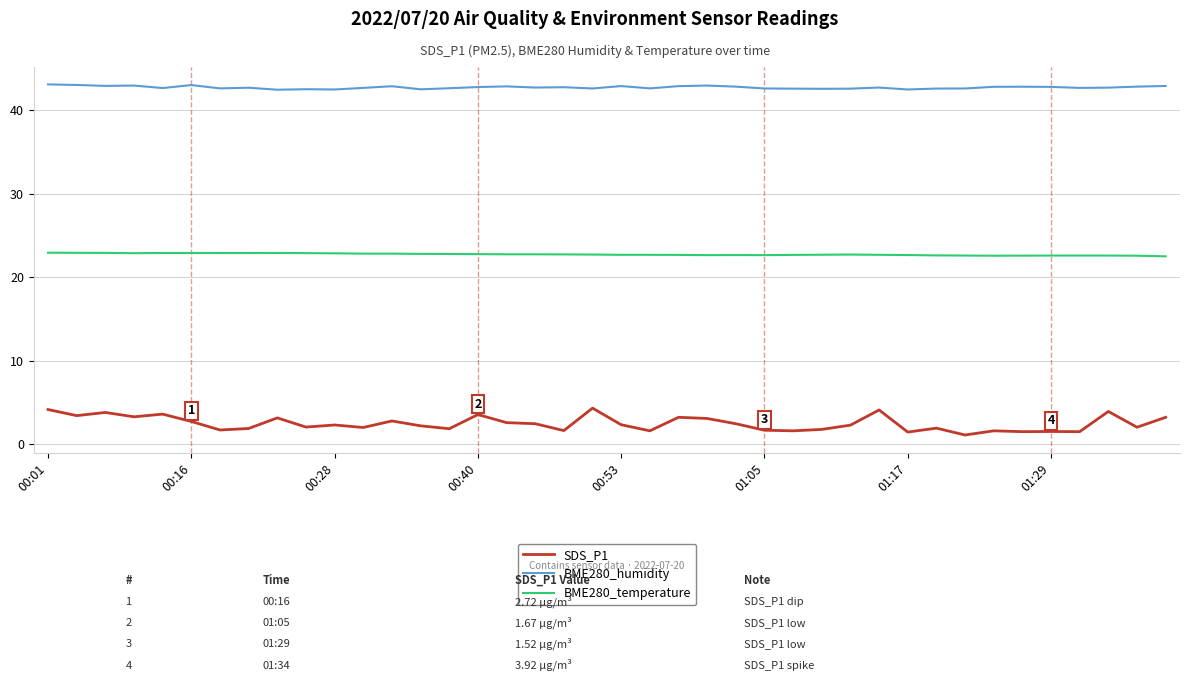

True or false: BME280_humidity and BME280_temperature cross at least once.

False